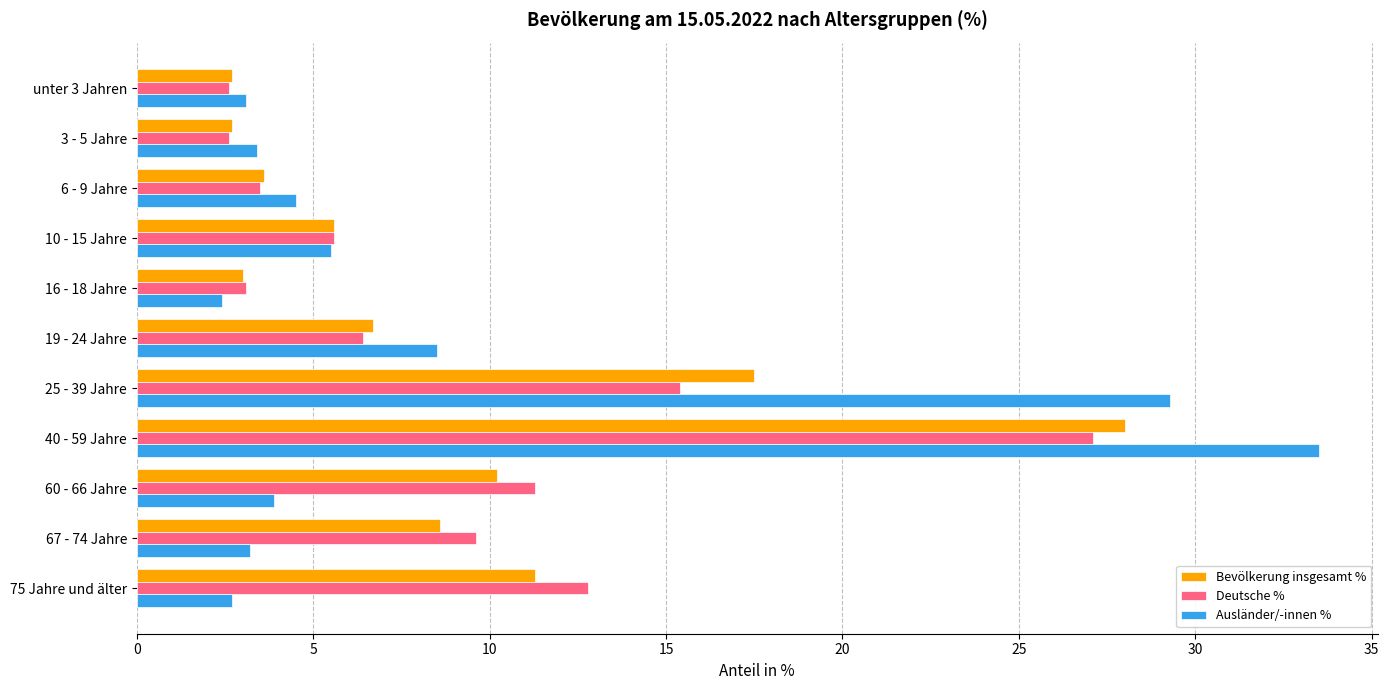

True or false: Ausländer/-innen % has a value of 1.5 at 10 - 15 Jahre.

False